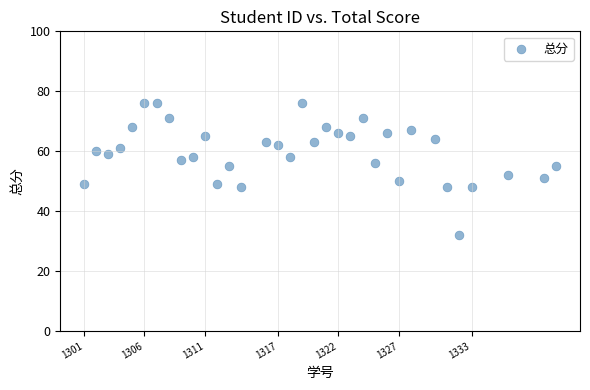

What is the range of X values (max minus min)?

39